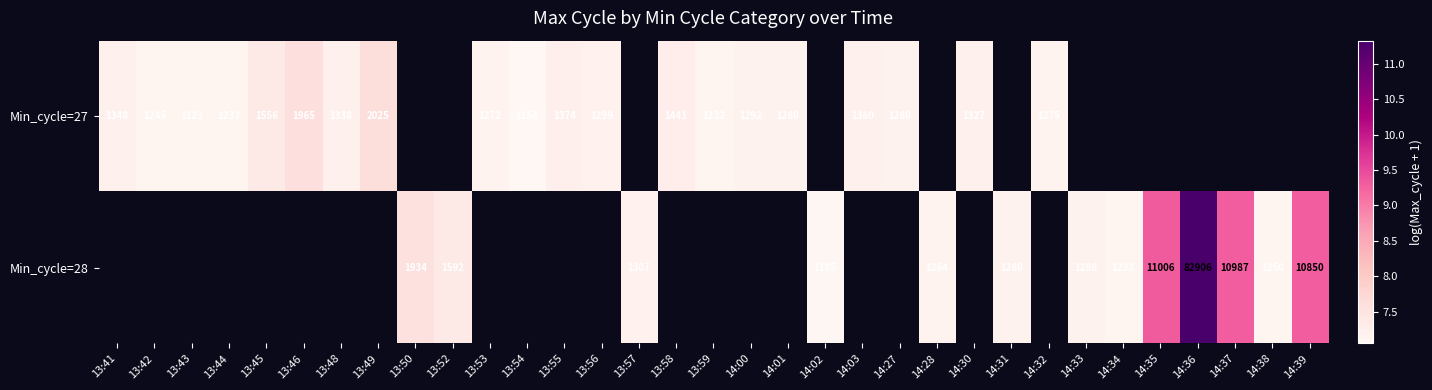

What is the smallest value displayed?

7.1